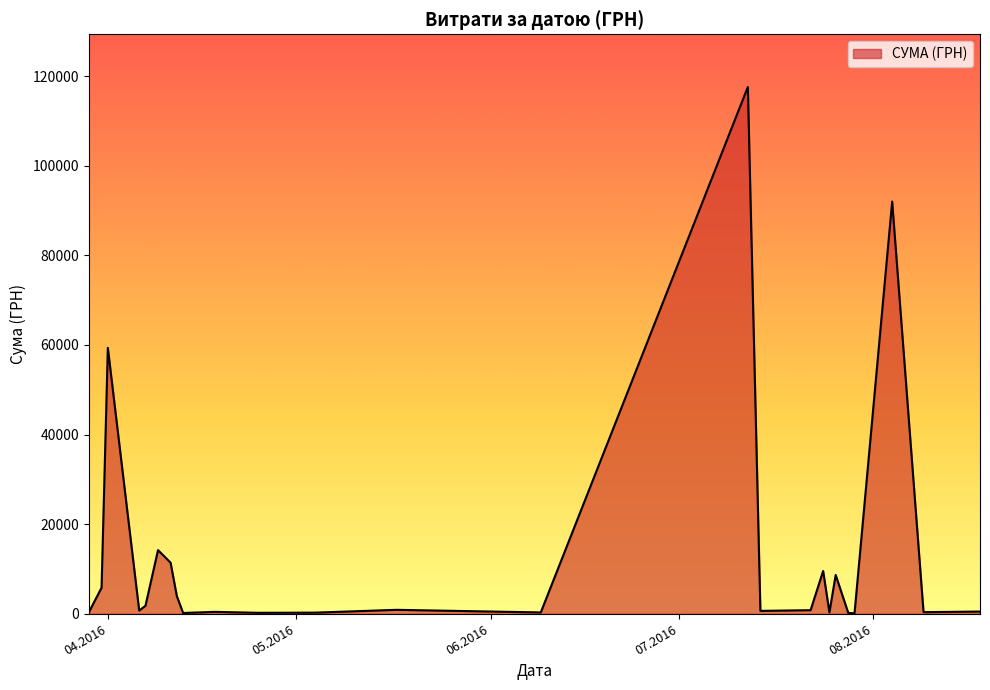

What is the greatest value displayed?

117568.8